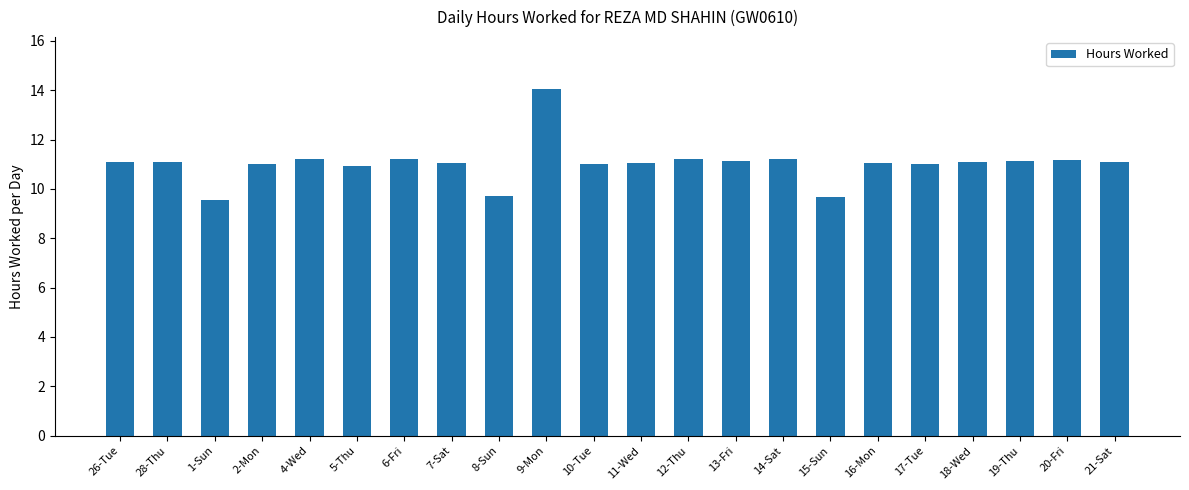

What is the label of the 16th bar from the right?

6-Fri